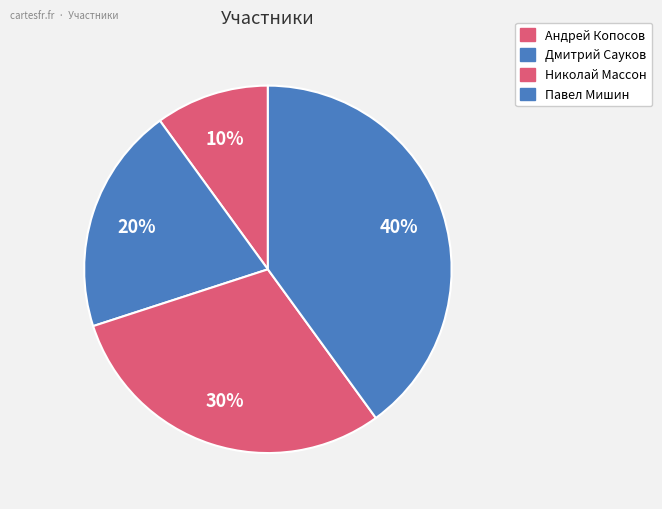

Is it true that Павел Мишин is 54% of the pie?

False